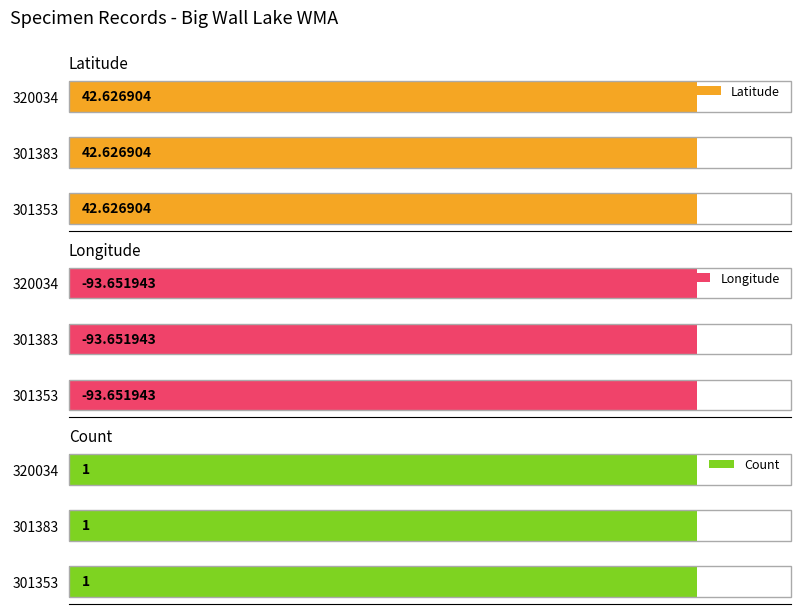

At which category does the chart reach its minimum across all series?

301353